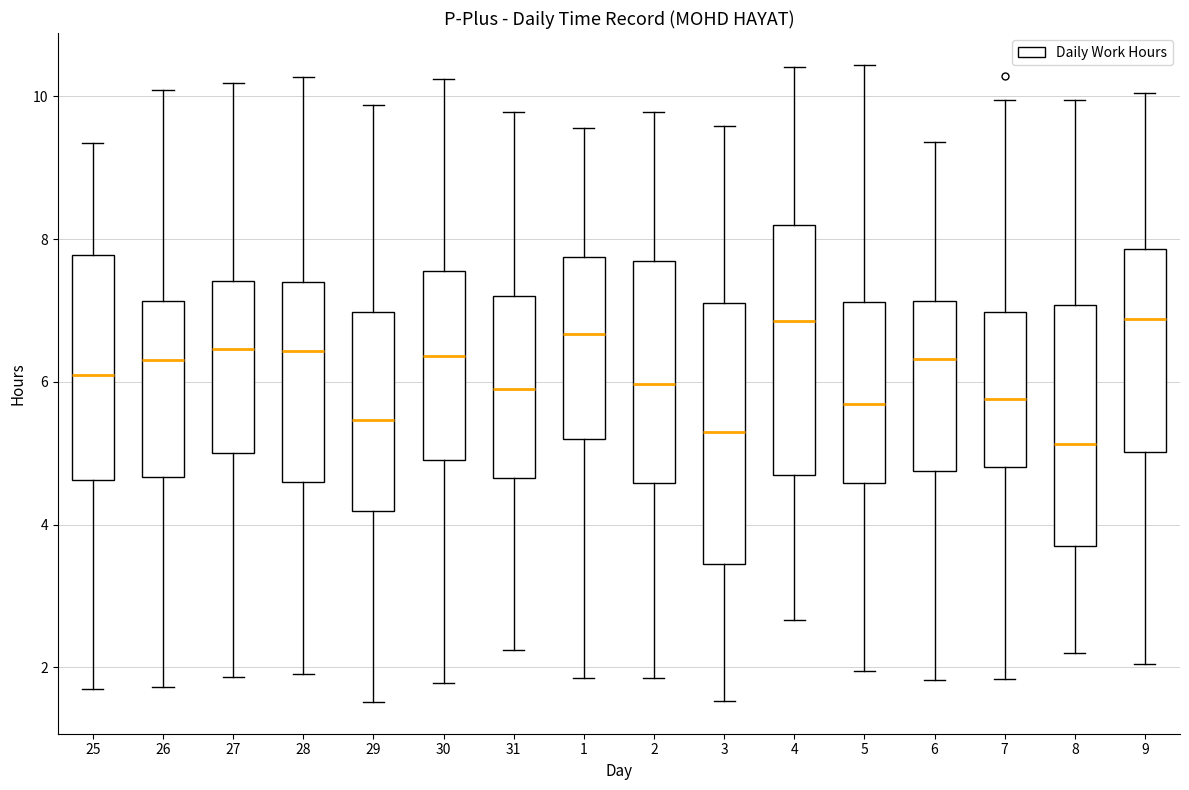

Where does the lower whisker of the box at x = 30 end on the y-axis? The values are not printed on the chart, so give them approximately, as read against the axis.

1.8